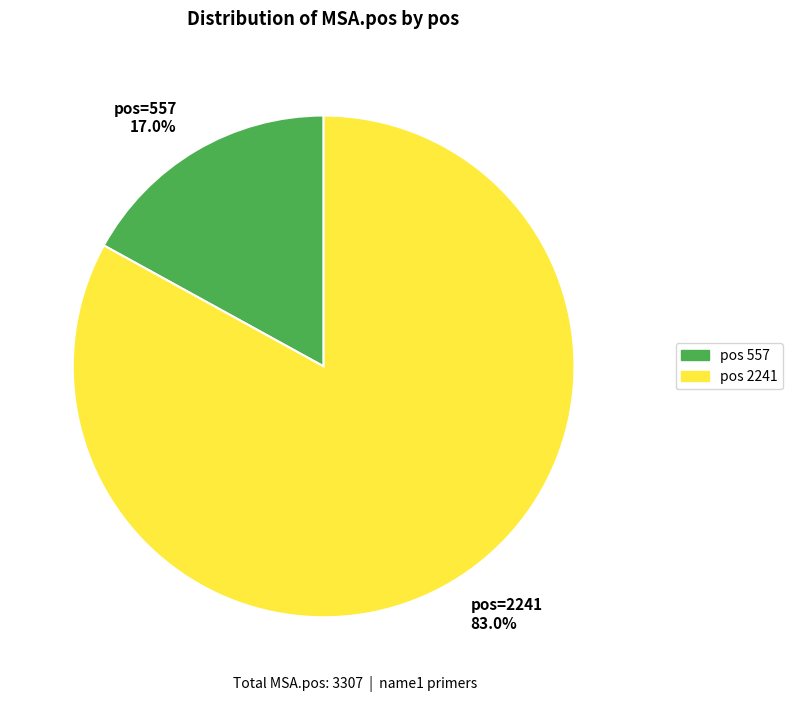

What portion of the pie excludes pos=2241 83.0%?

17.0%